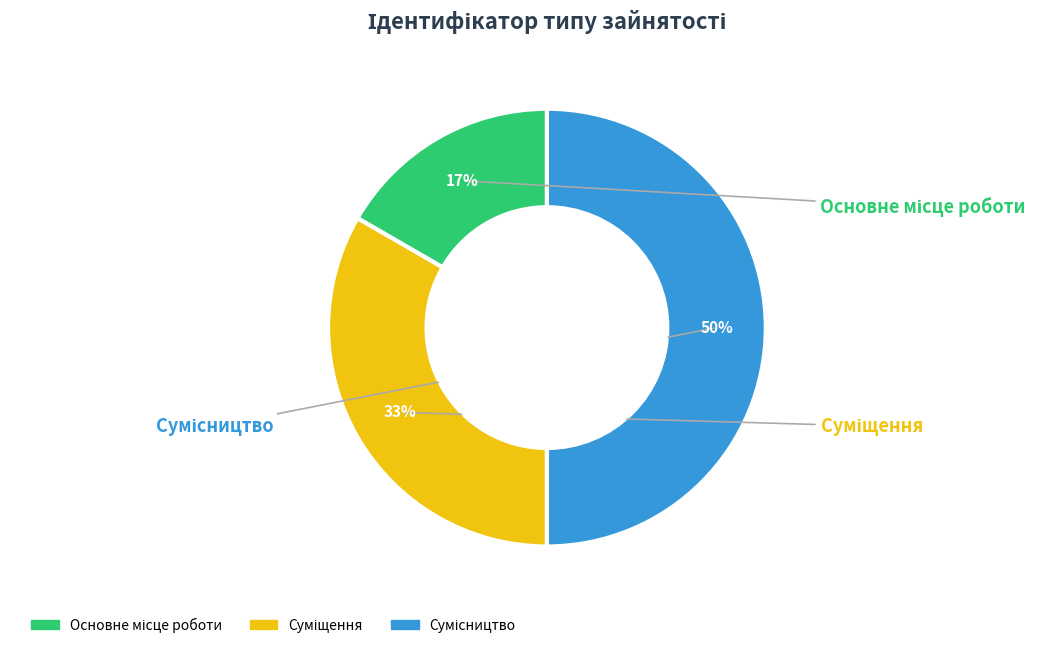

How many slices are in this pie chart?

3